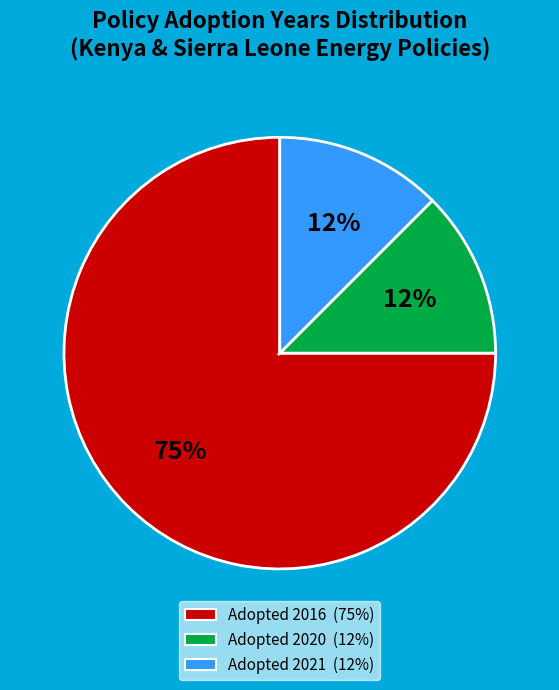

Does any single category account for the majority?

Yes